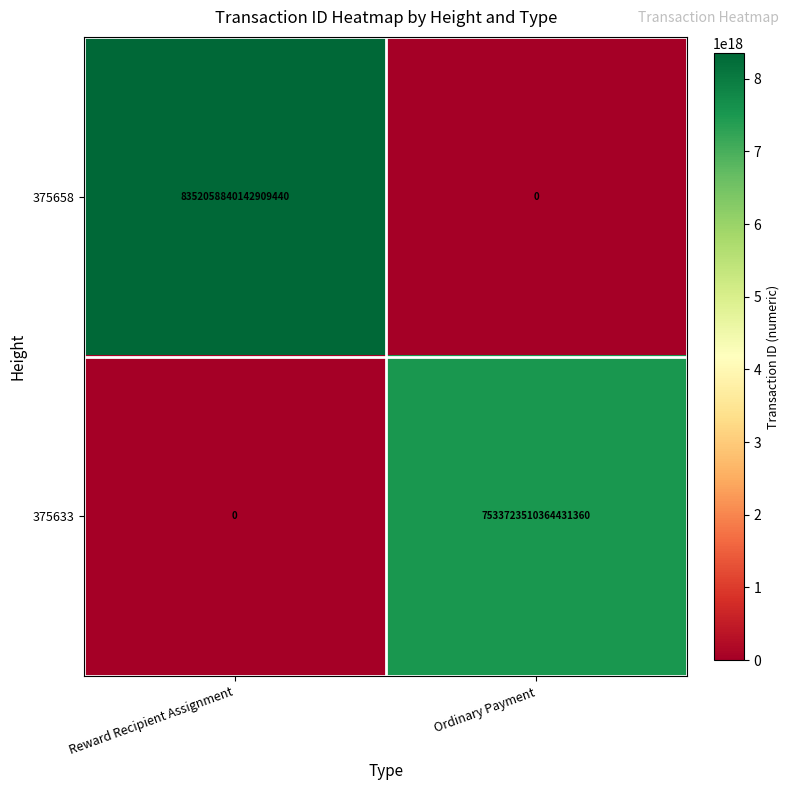

The 375633 series shows 7533723510364431360 at Ordinary Payment. True or false?

True